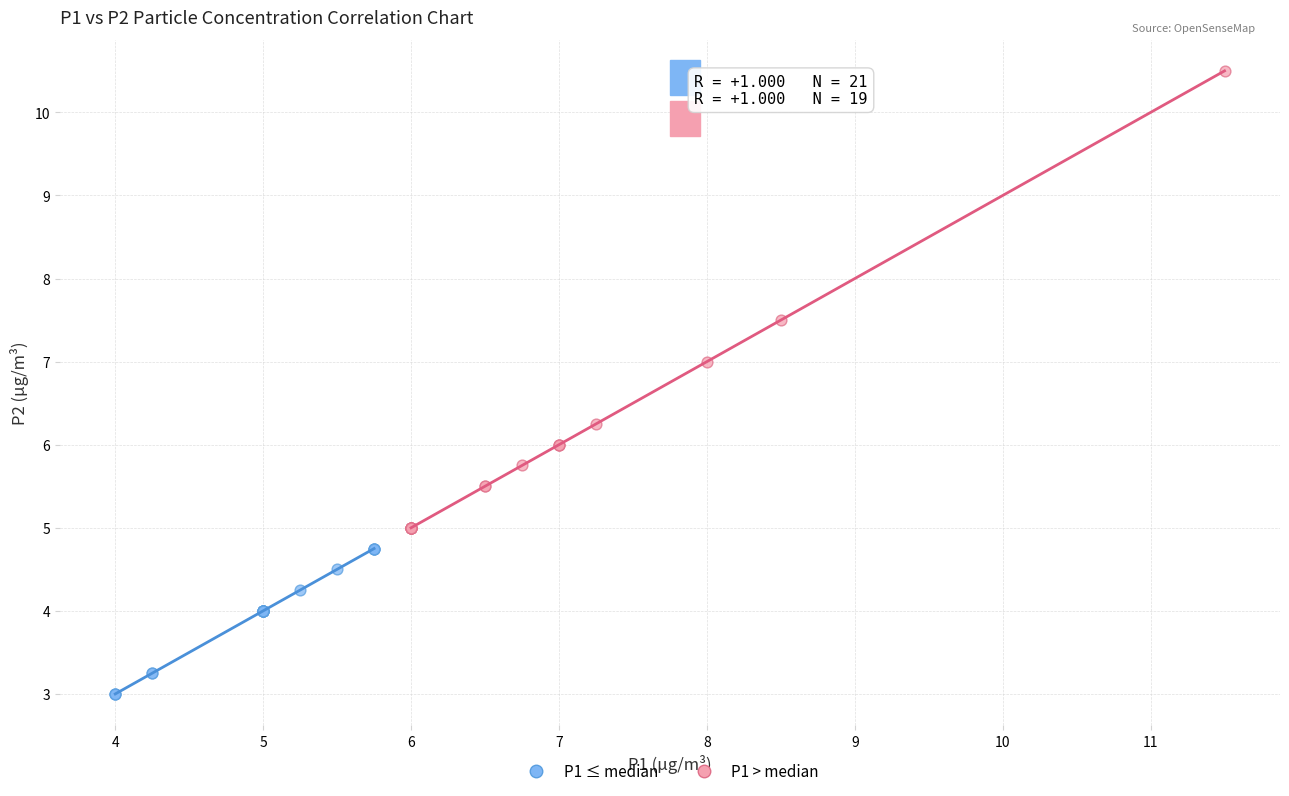

Which series reaches the minimum Y coordinate?

P1 ≤ median